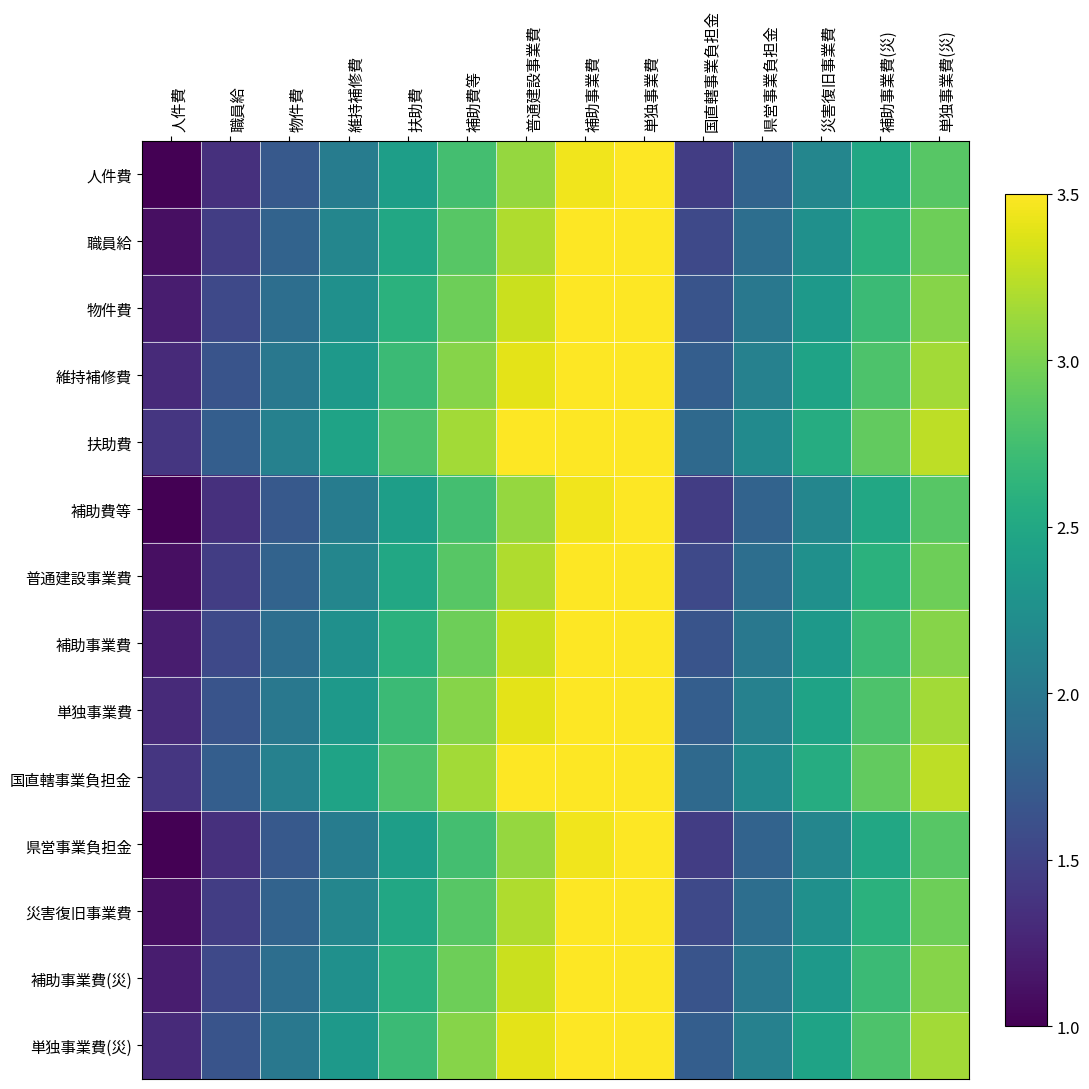

Rank the series at 物件費 from highest to lowest value.

扶助費, 国直轄事業負担金, 維持補修費, 単独事業費, 単独事業費(災), 物件費, 補助事業費, 補助事業費(災), 職員給, 普通建設事業費, 災害復旧事業費, 人件費, 補助費等, 県営事業負担金